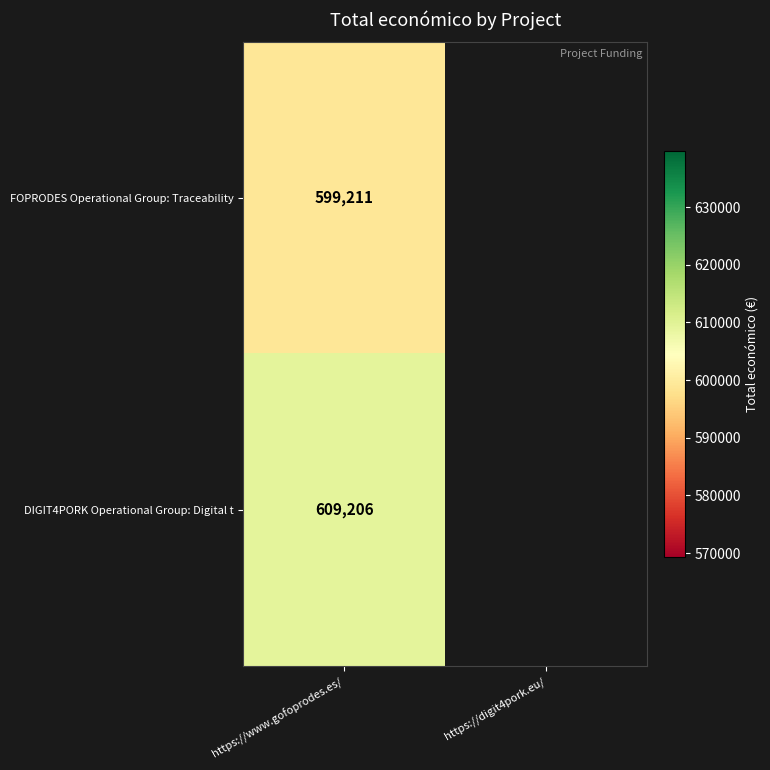

At https://www.gofoprodes.es/, list the series in order from largest to smallest.

DIGIT4PORK Operational Group: Digital t, FOPRODES Operational Group: Traceability